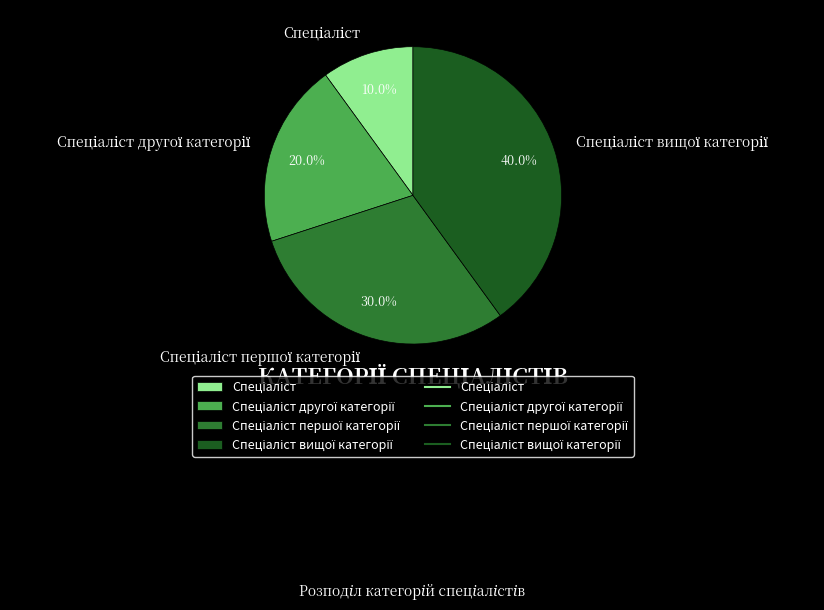

Is there any slice that represents more than half of the pie?

No